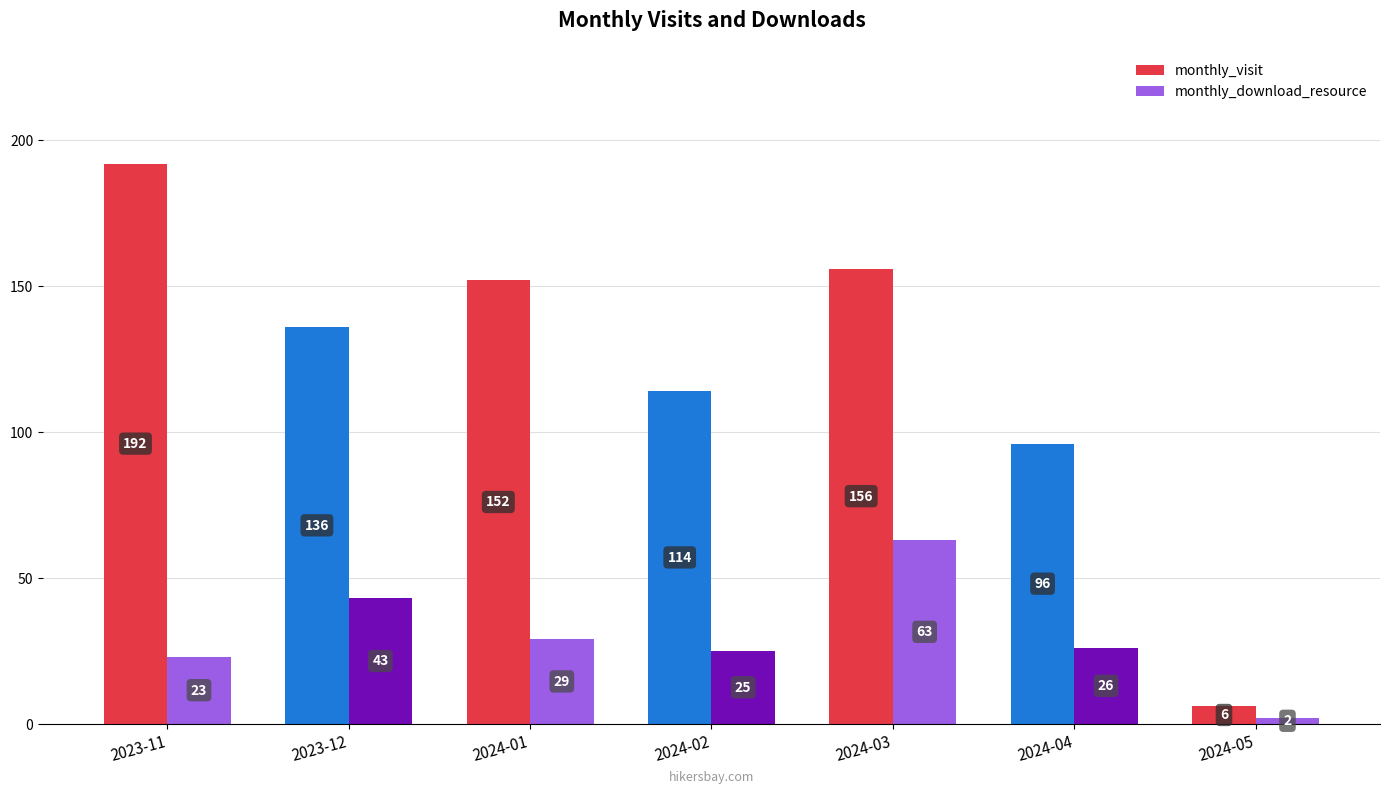

Is the value of monthly_download_resource at 2024-02 greater than the value of monthly_visit at 2023-11?

No